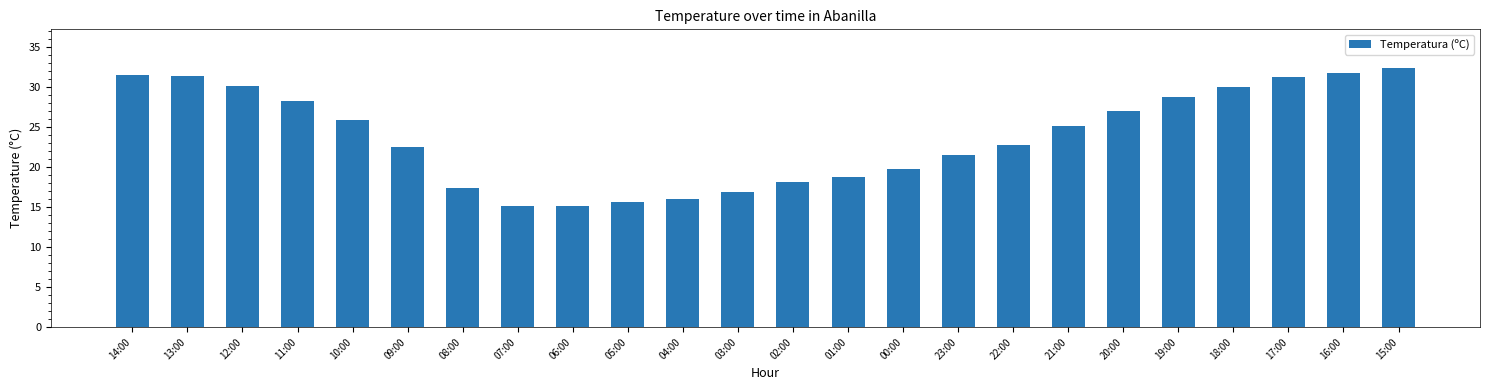

What is the ratio of the value at 02:00 to the value at 09:00?

0.8